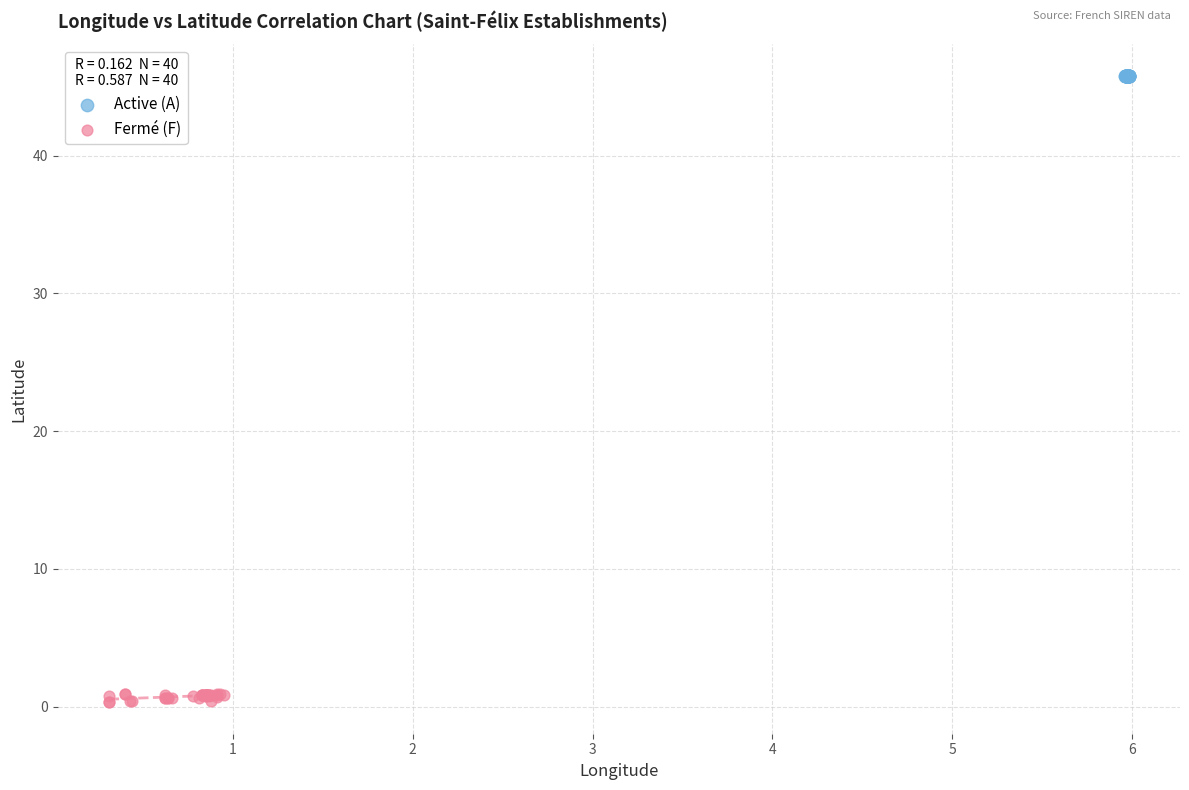

Which series reaches the maximum Y coordinate?

Active (A)